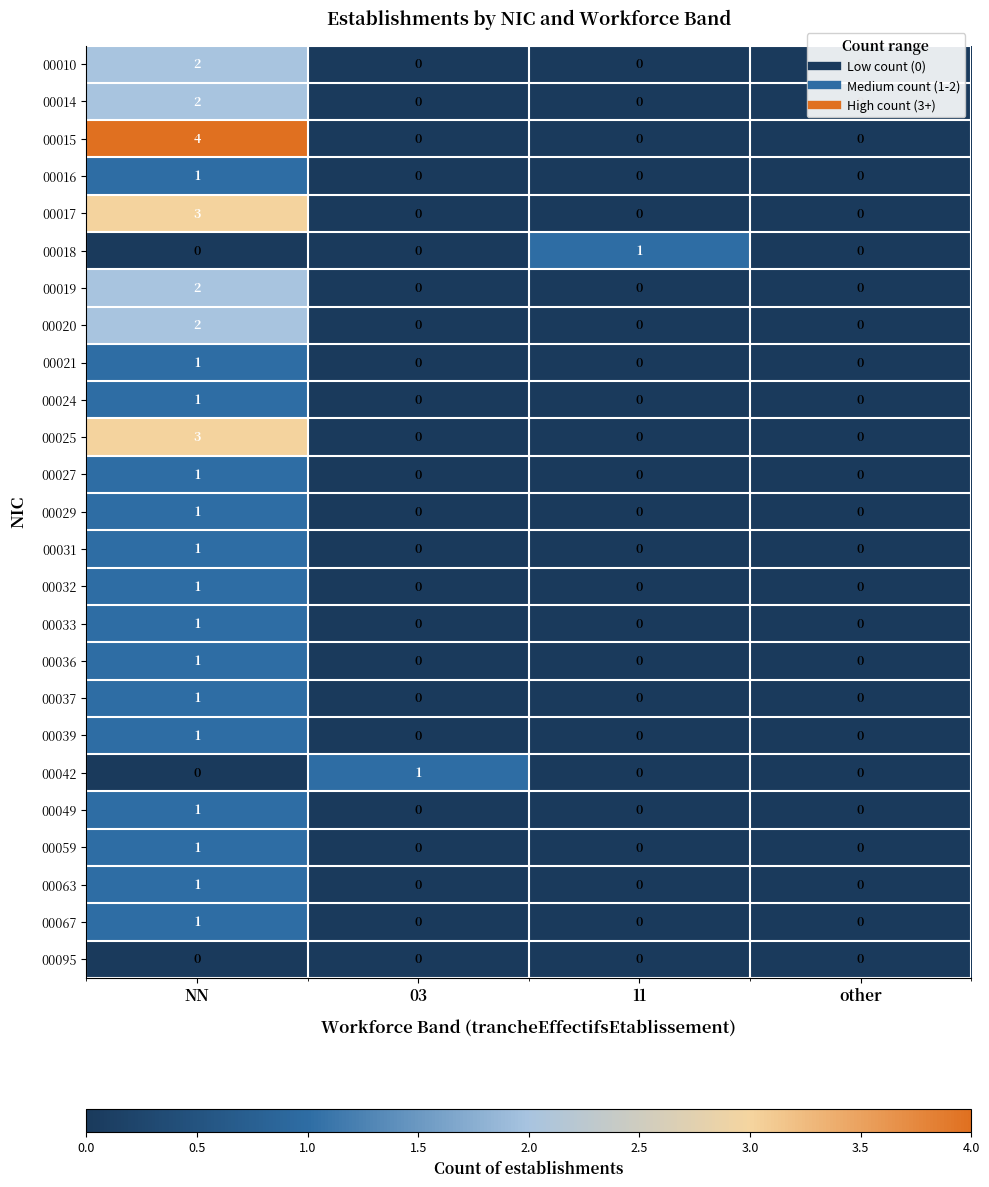

Which series has the largest total across all categories?

00015